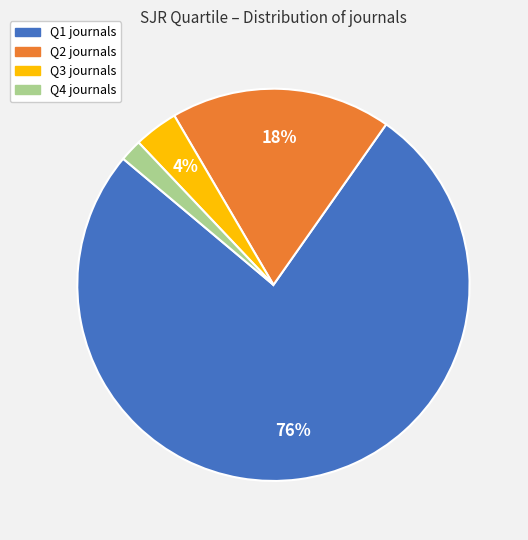

The Q3 slice represents 4% of the pie. True or false?

True